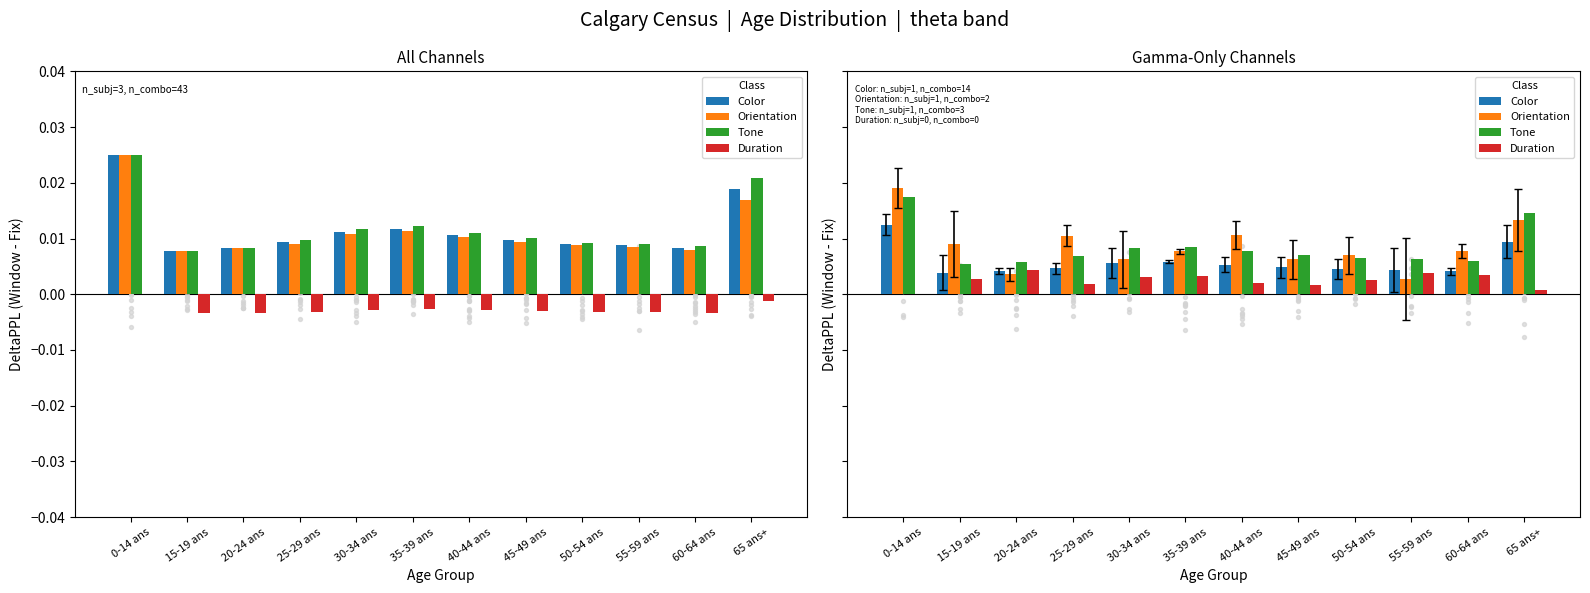

At how many categories does at least one series exceed 0?

12